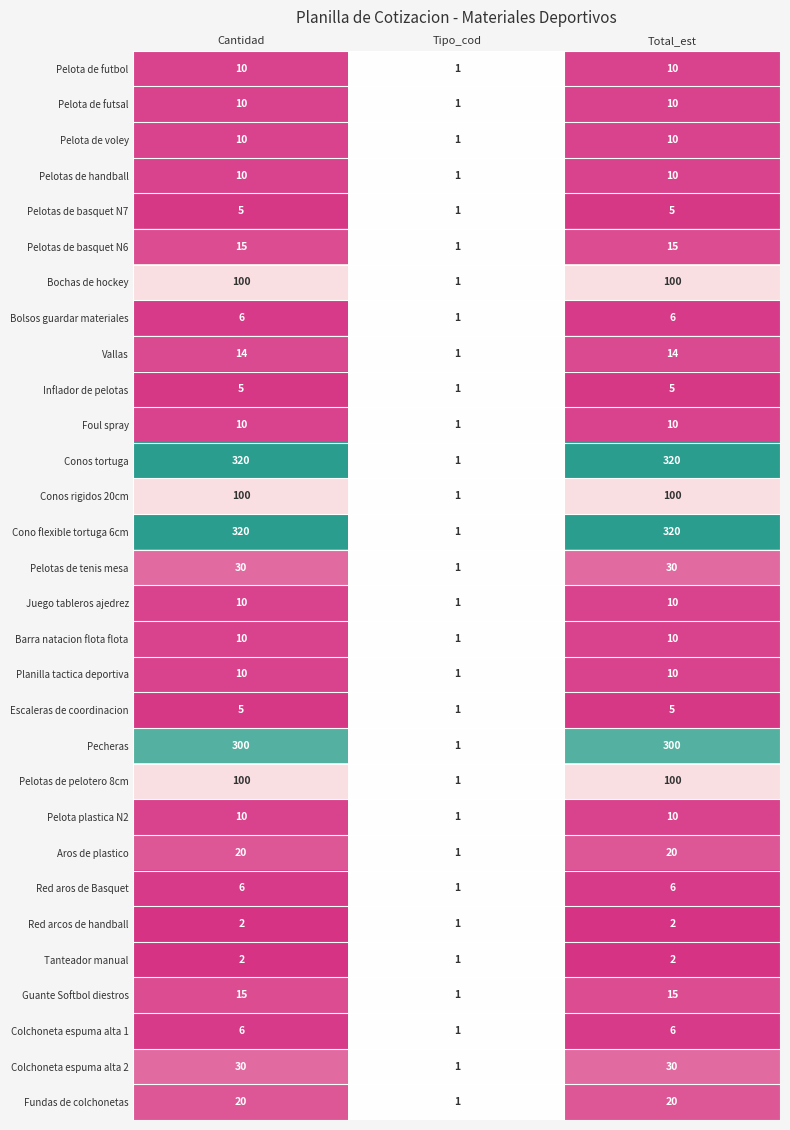

Is it true that Juego tableros ajedrez equals 1 at Tipo_cod?

True